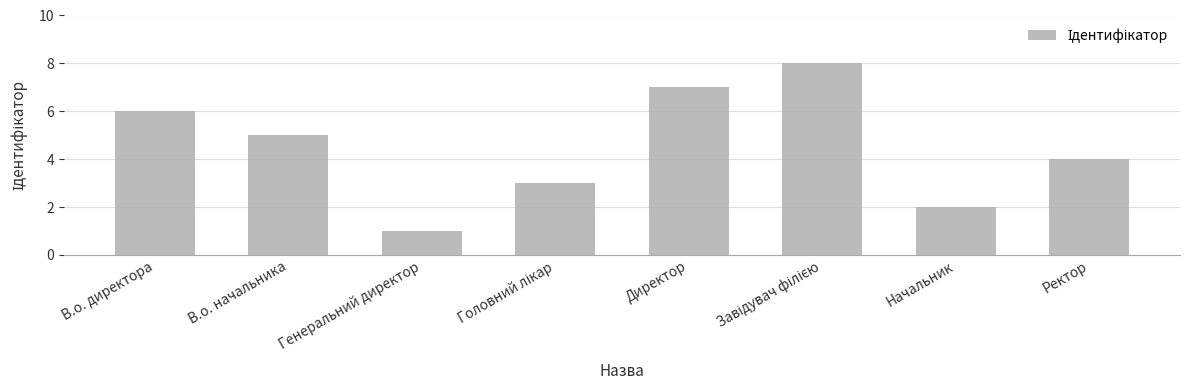

Is it true that the value at В.о. начальника is 1?

False